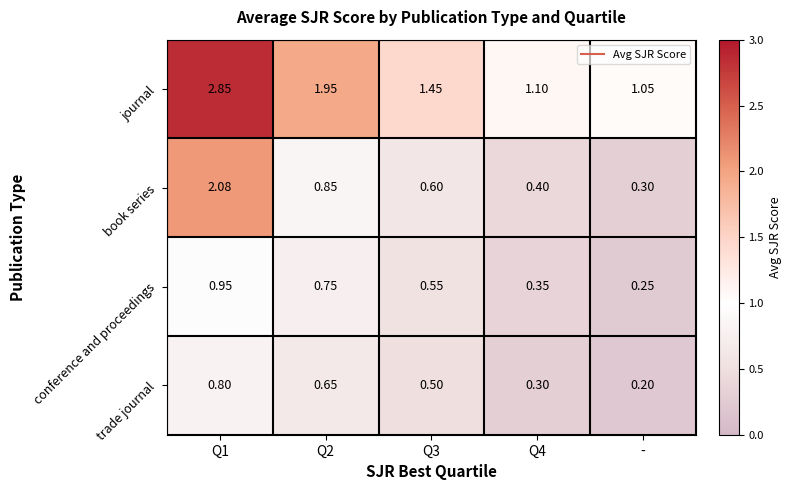

At which category is the sum across all series the highest?

Q1